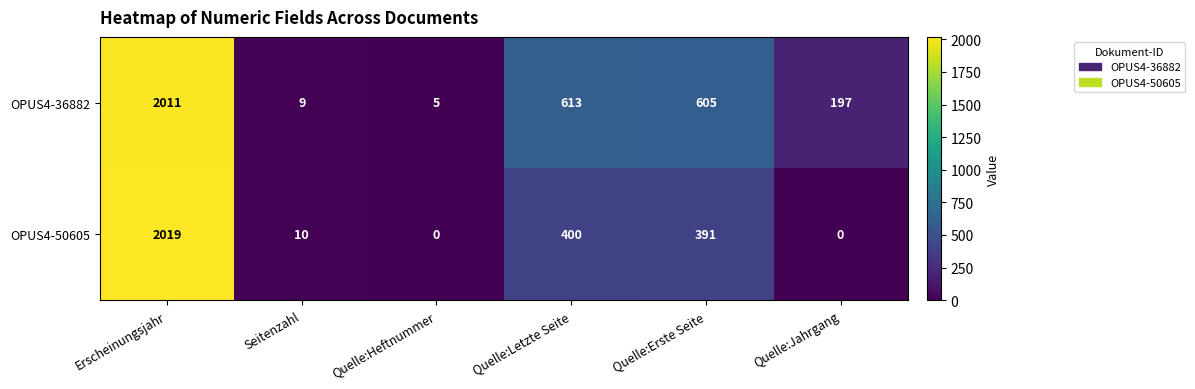

Where does the OPUS4-50605 series first go above 391?

Erscheinungsjahr